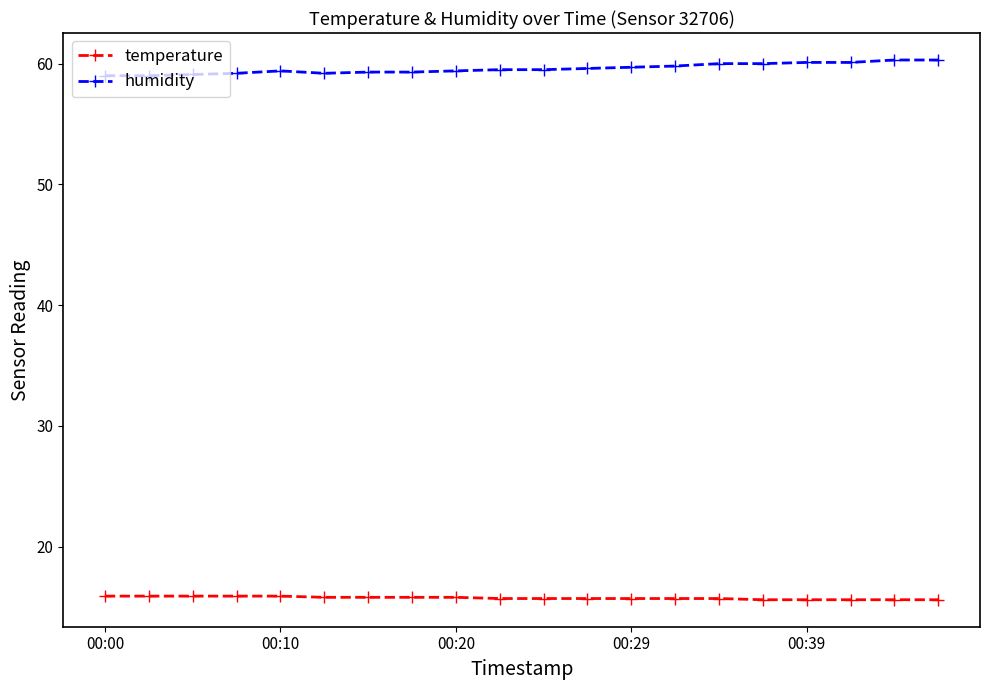

What is the value of the temperature point at the 11th from the left?

15.7